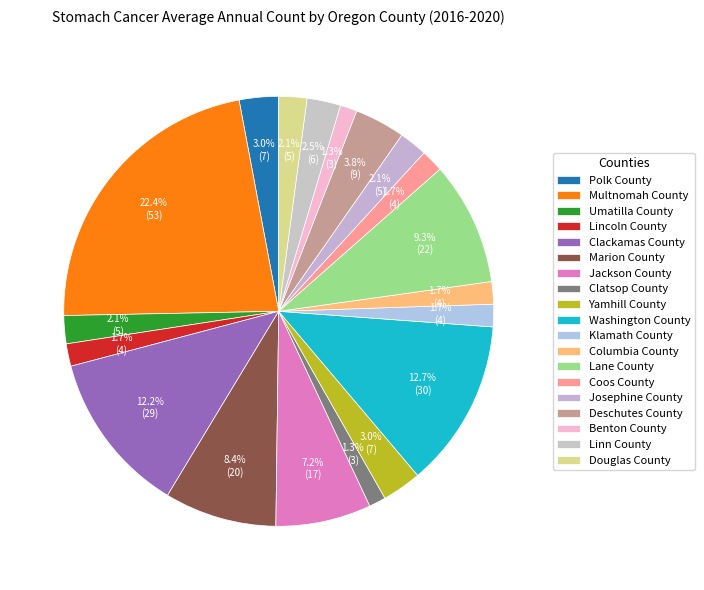

Is Deschutes County the majority of the pie?

No